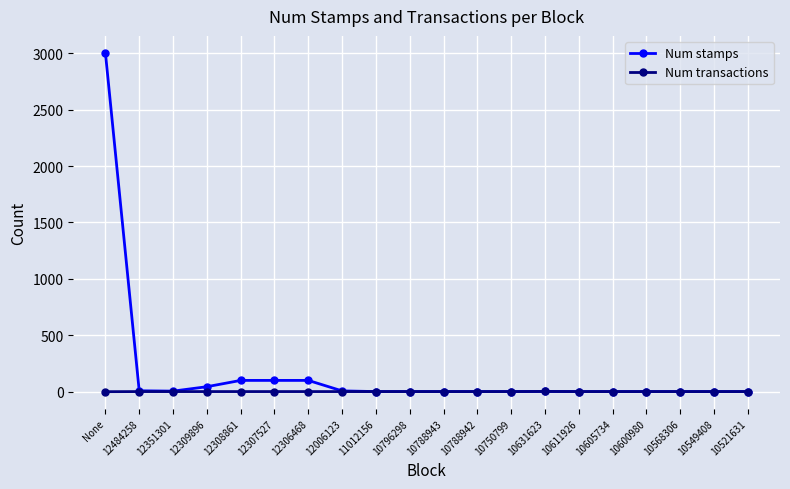

What is the difference between the Num stamps values at 10631623 and 10796298?

1